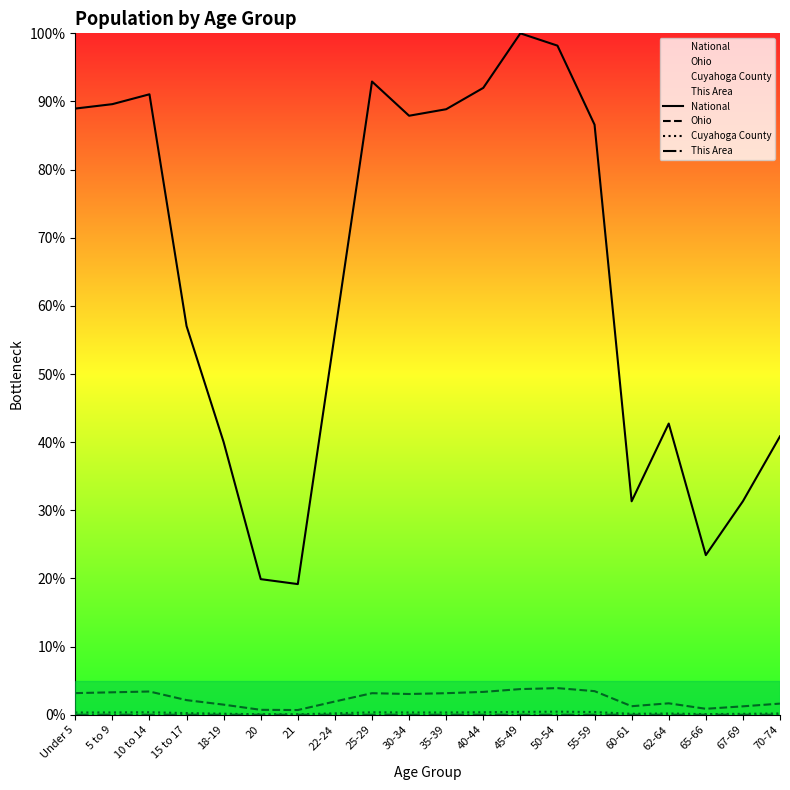

Which category has the highest value in the National series?

45-49